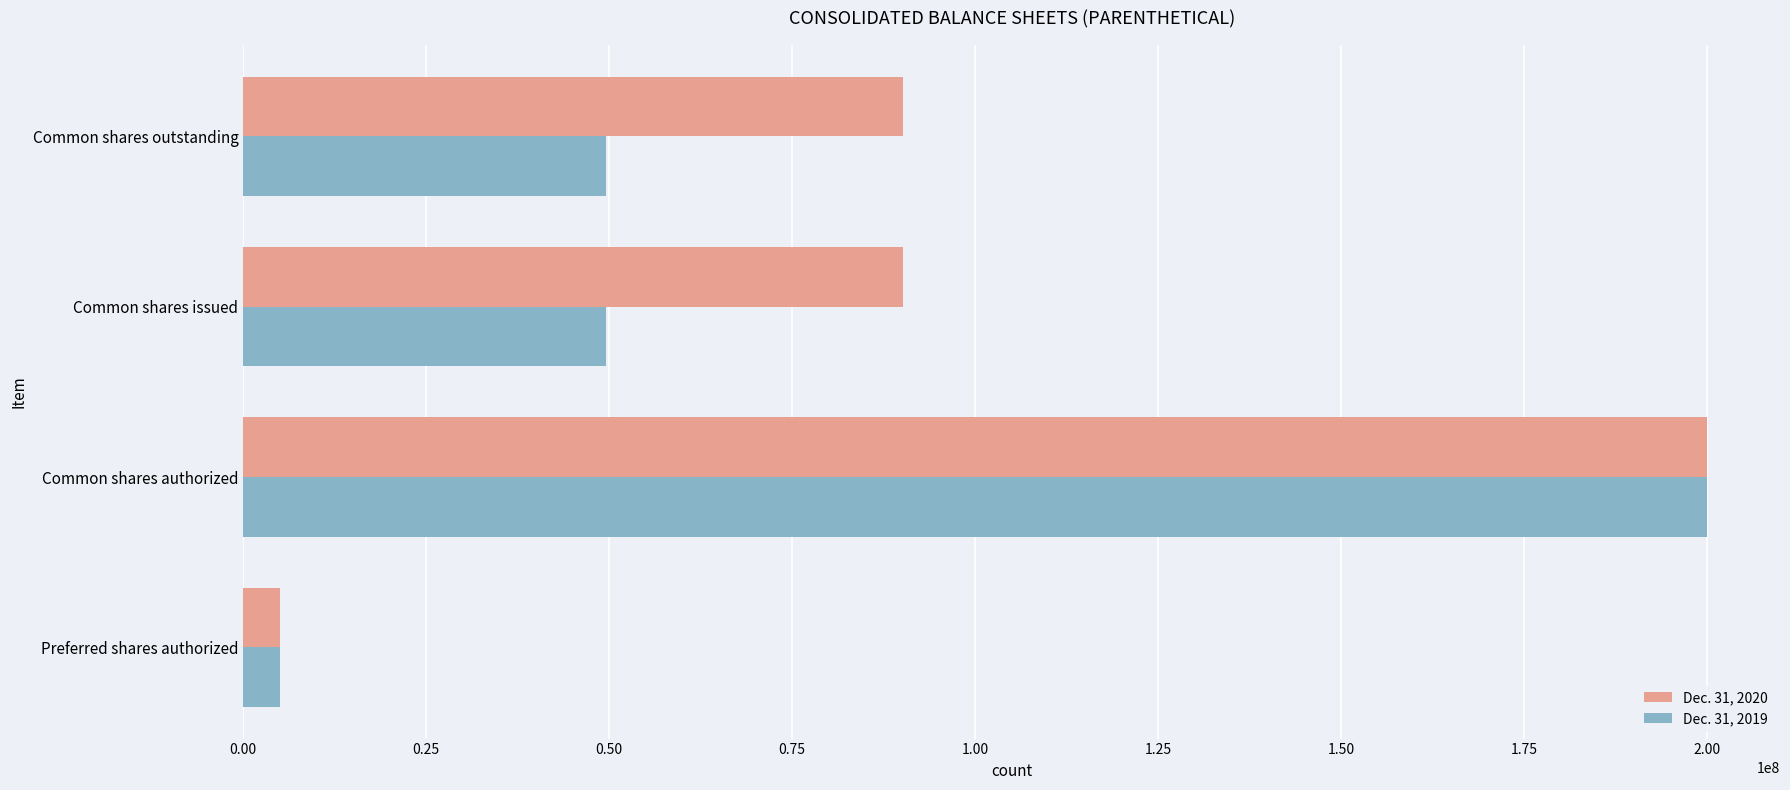

Rank the series by their average value, from highest to lowest.

Dec. 31, 2020, Dec. 31, 2019